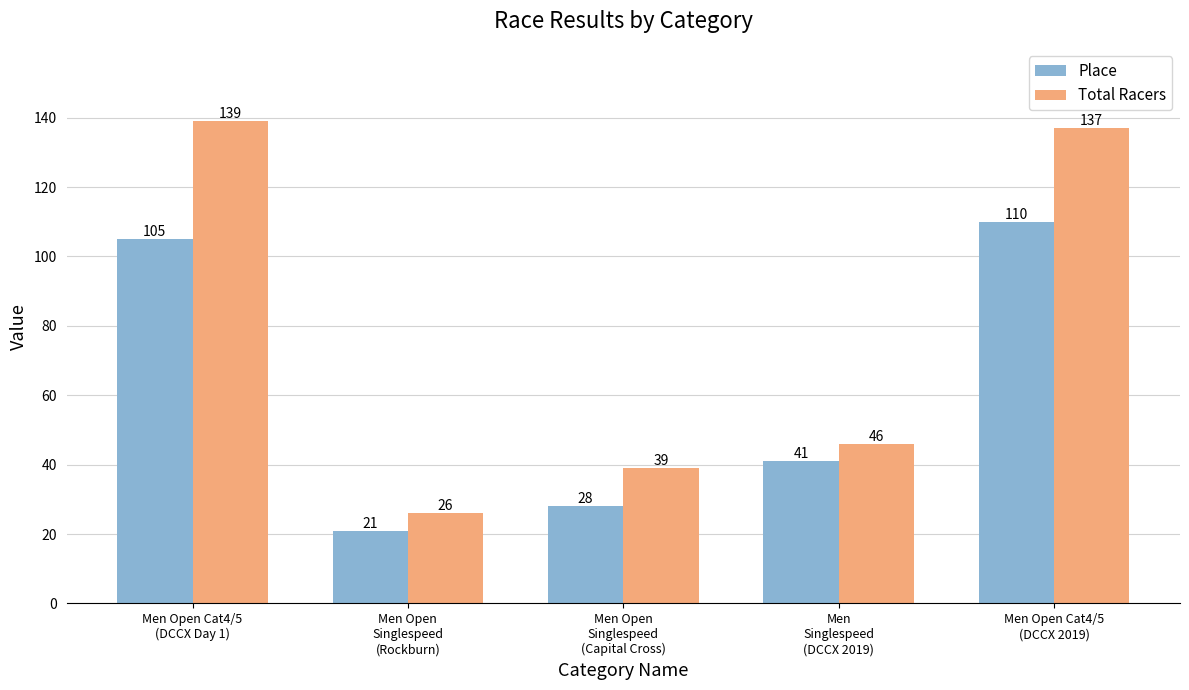

Is the value of Total Racers at Men Open
Singlespeed
(Rockburn) greater than the value of Place at Men Open
Singlespeed
(Rockburn)?

Yes